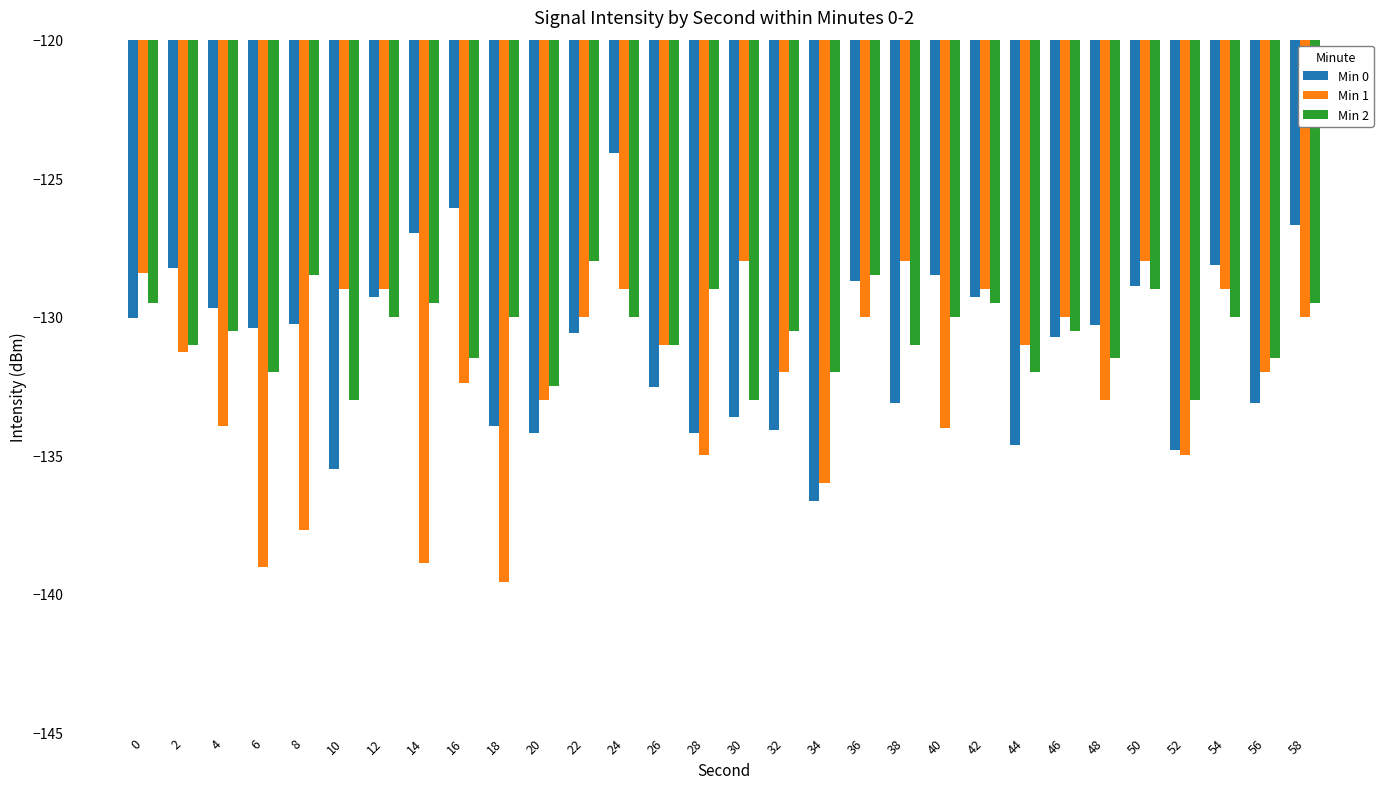

The value of Min 0 at 18 is -133.9. True or false?

True